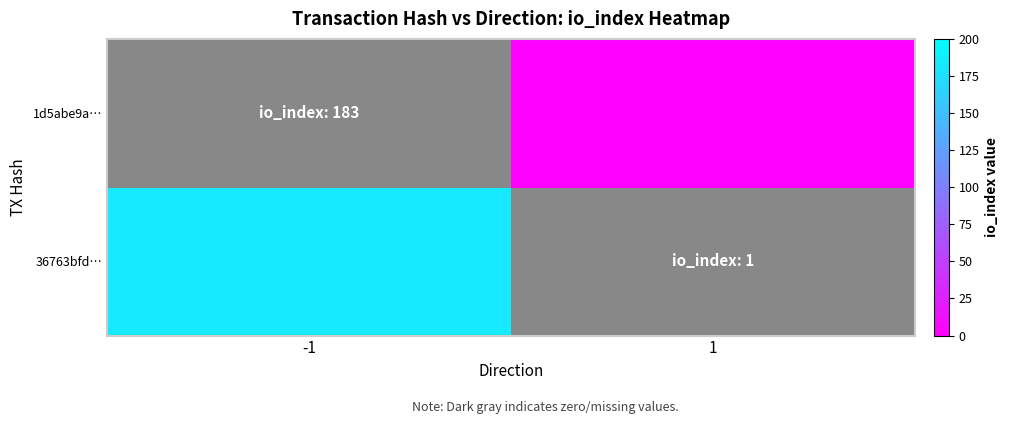

At which label is 36763bfd… closest to 91?

1